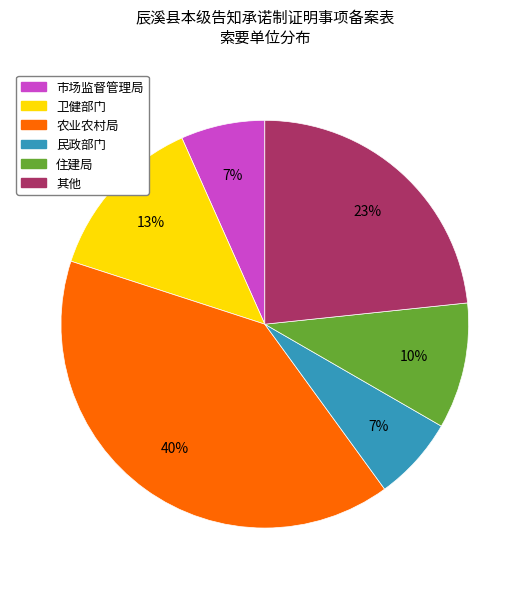

To the nearest percent, what is the difference between the largest and smallest slice percentages?

33%